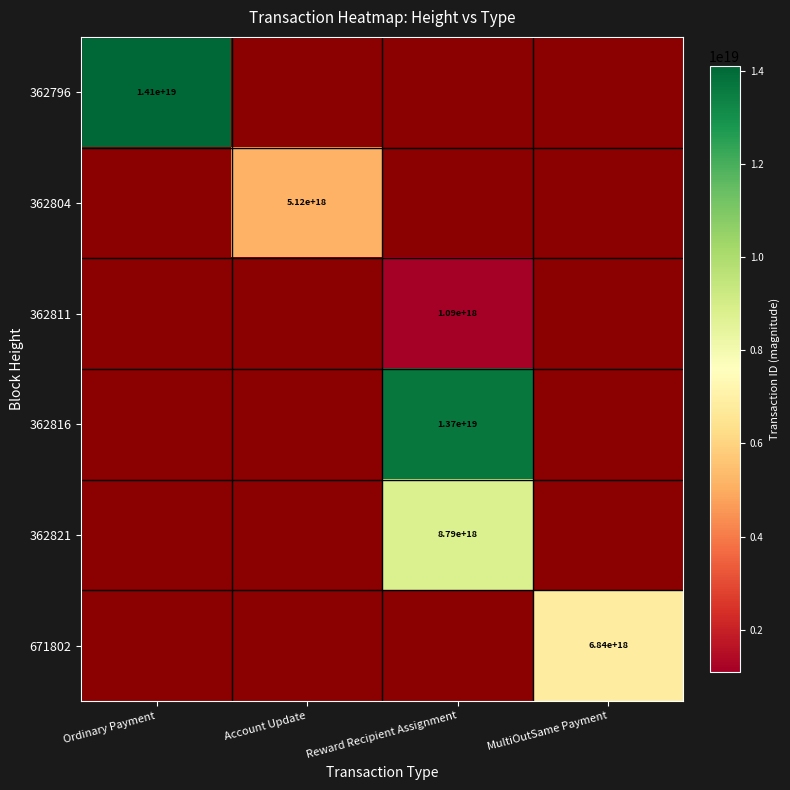

True or false: 362796 has a value of 21017652359011434496.0 at Ordinary Payment.

False